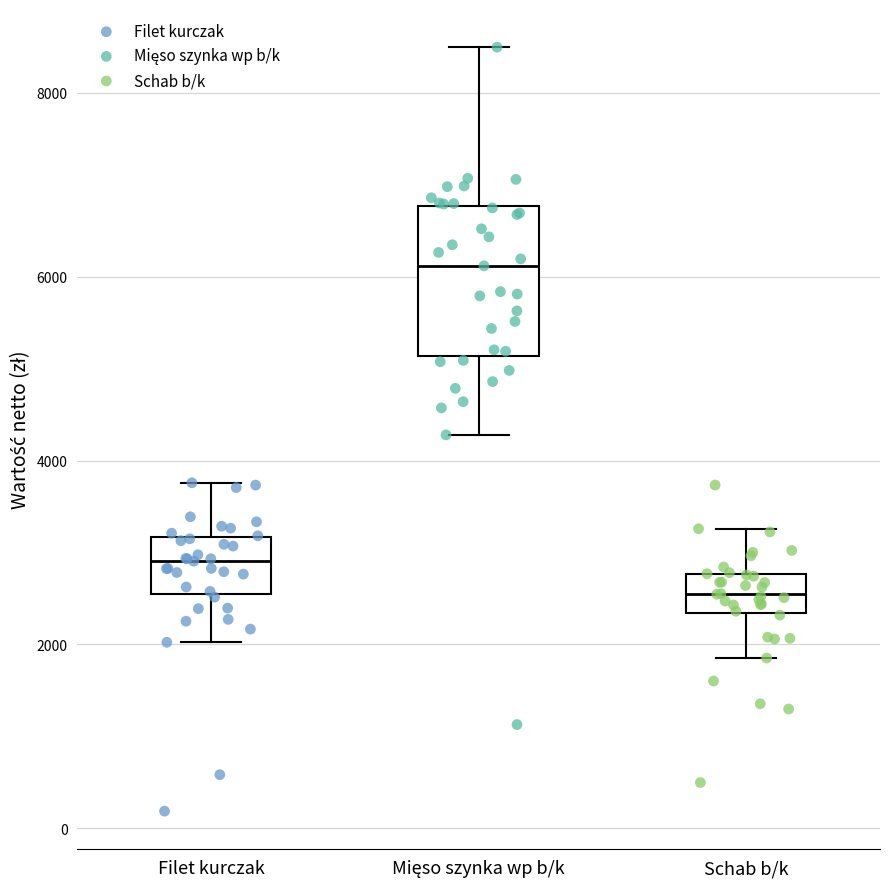

Which box is the tallest, from its lower edge to its upper edge?

Mięso szynka wp b/k